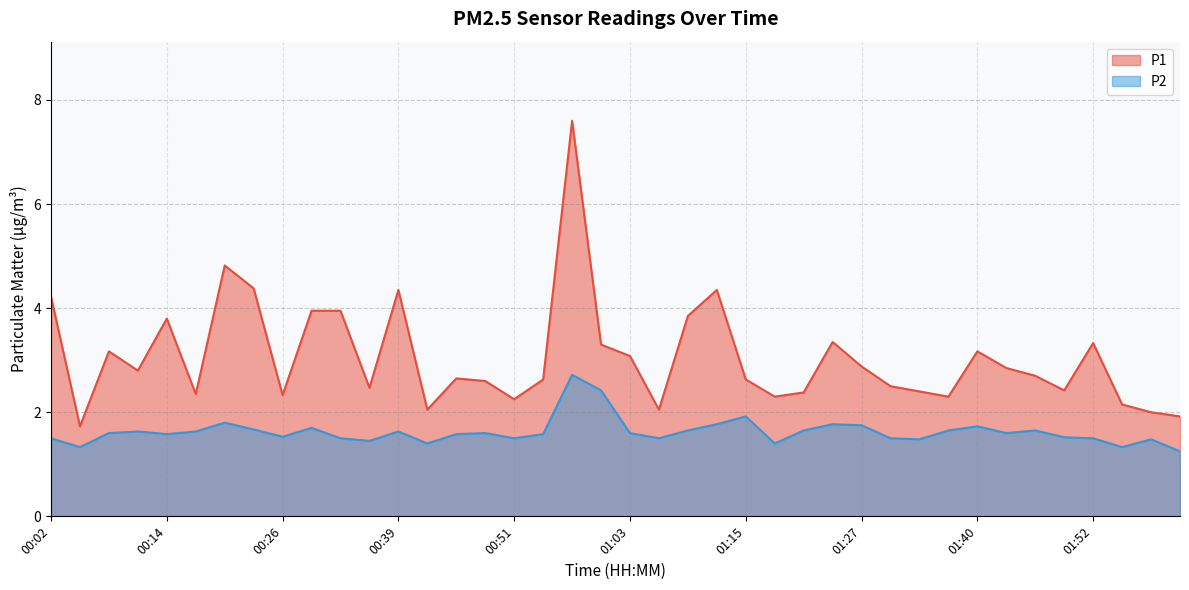

Rank the categories by P2 value from lowest to highest.

02:01, 00:05, 01:55, 00:42, 01:18, 00:36, 01:33, 01:58, 00:02, 00:32, 00:51, 01:06, 01:30, 01:52, 01:49, 00:26, 00:14, 00:45, 00:54, 00:08, 00:48, 01:03, 01:43, 00:11, 00:17, 00:39, 01:09, 01:21, 01:37, 01:46, 00:23, 00:29, 01:40, 01:27, 01:12, 01:24, 00:20, 01:15, 01:00, 00:57